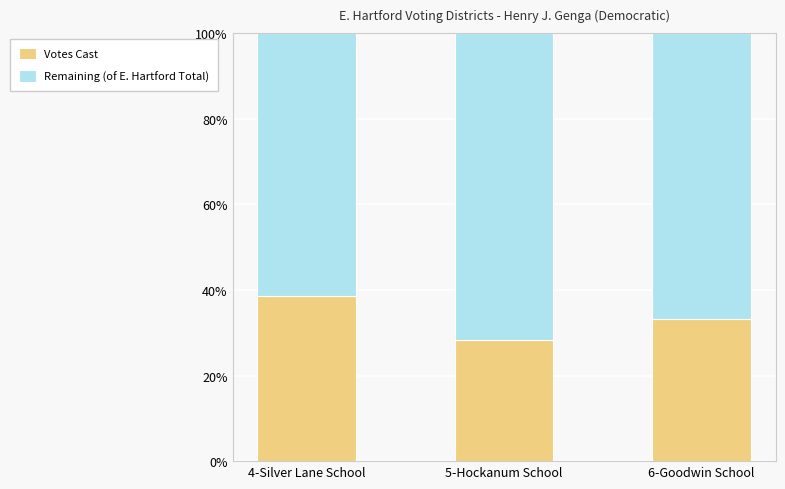

List the labels in order of Votes Cast value, smallest first.

5-Hockanum School, 6-Goodwin School, 4-Silver Lane School